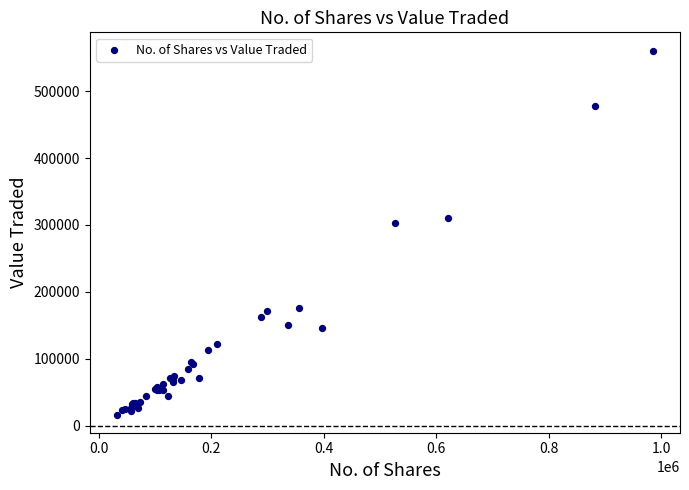

What Y value in the scatter plot is closest to 288625?

302583